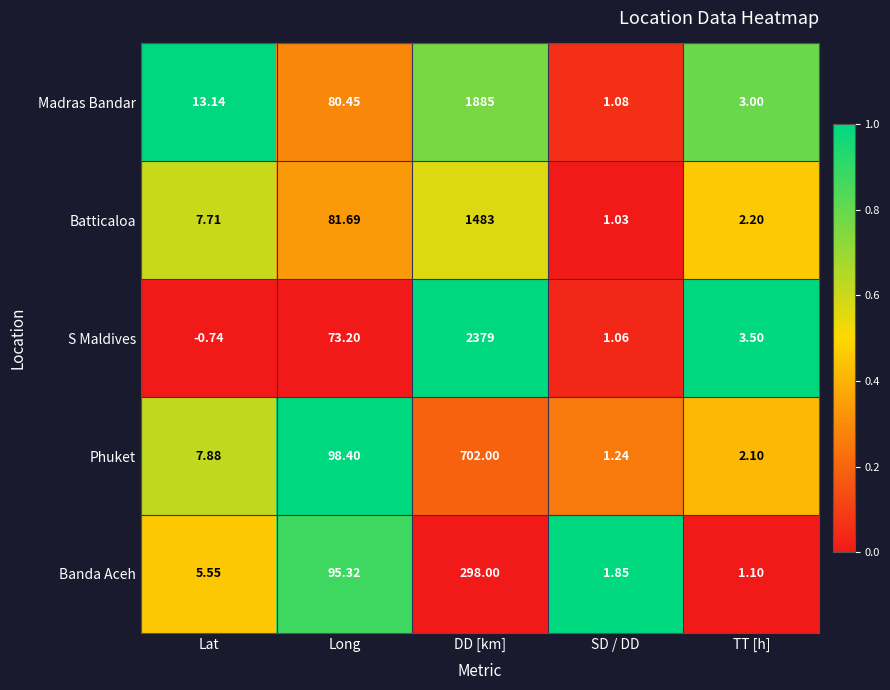

Which series has the widest spread of values?

S Maldives